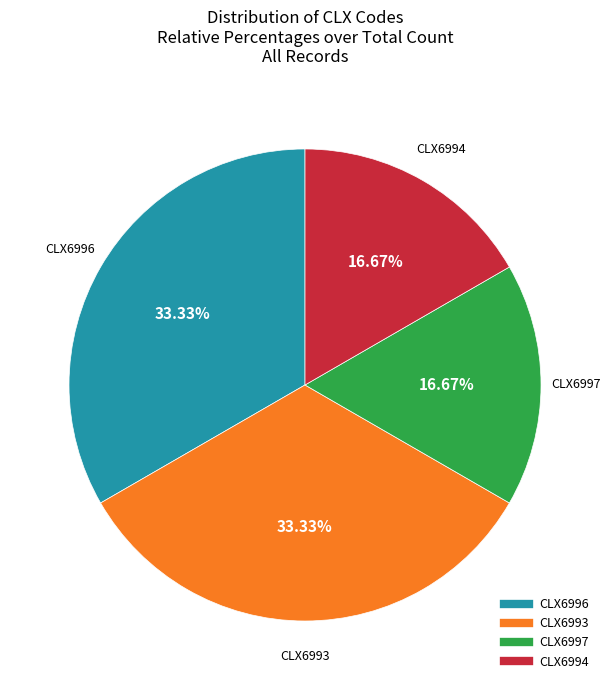

Is it true that CLX6997 is 24% of the pie?

False